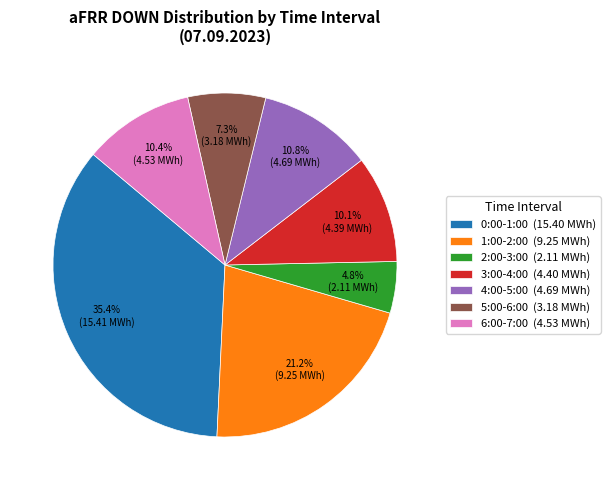

What percentage is NOT represented by 5:00-6:00 (3.18 MWh)?

92.7%